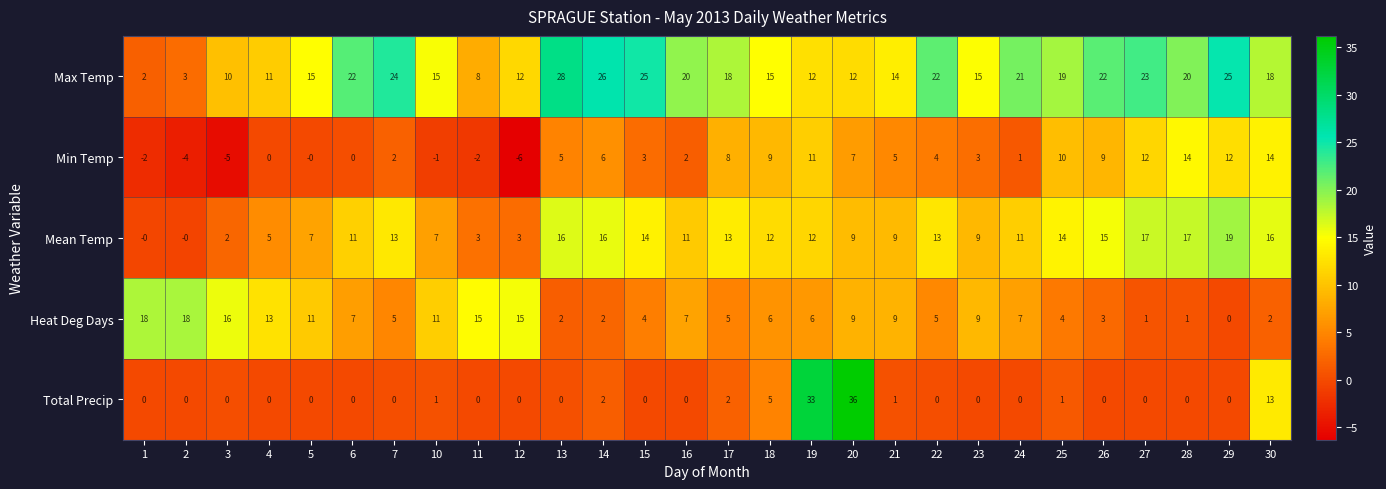

Which series has the largest range (max minus min)?

Total Precip